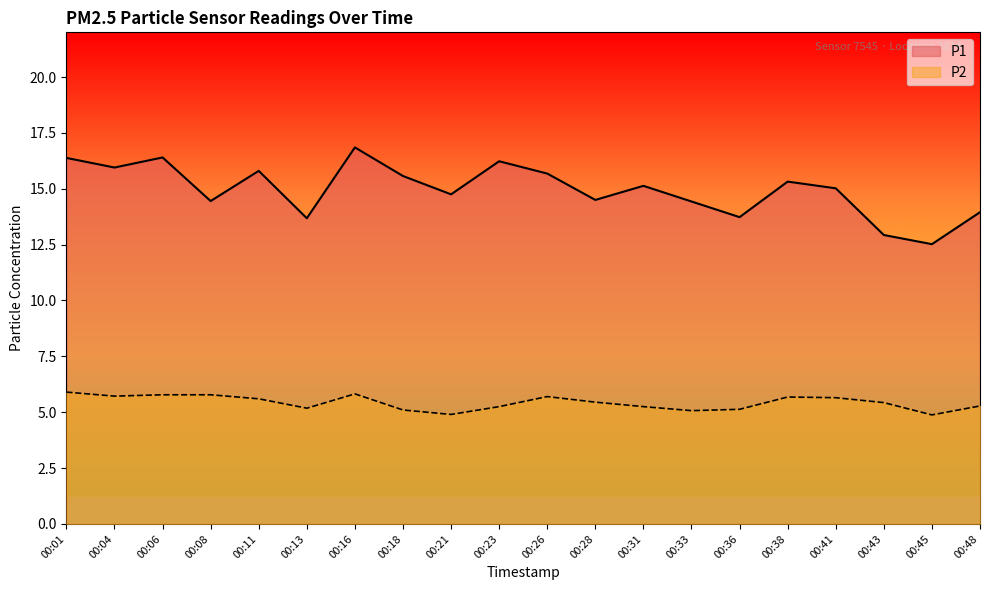

How many data points in P2 are less than 5?

2